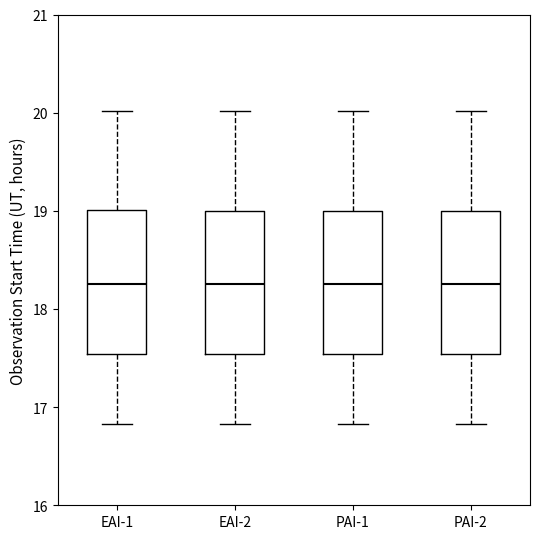

Reading left to right, transcribe this box plot: for each box, give where its median line is, the range the box spans, and where its two whiskers end, as read against the y-axis. The values are not printed on the chart, so give them approximately, as read against the axis.

EAI-1: median 18.3, box 17.5 to 19.0, whiskers 16.8 to 20.0
EAI-2: median 18.3, box 17.5 to 19.0, whiskers 16.8 to 20.0
PAI-1: median 18.3, box 17.5 to 19.0, whiskers 16.8 to 20.0
PAI-2: median 18.3, box 17.5 to 19.0, whiskers 16.8 to 20.0